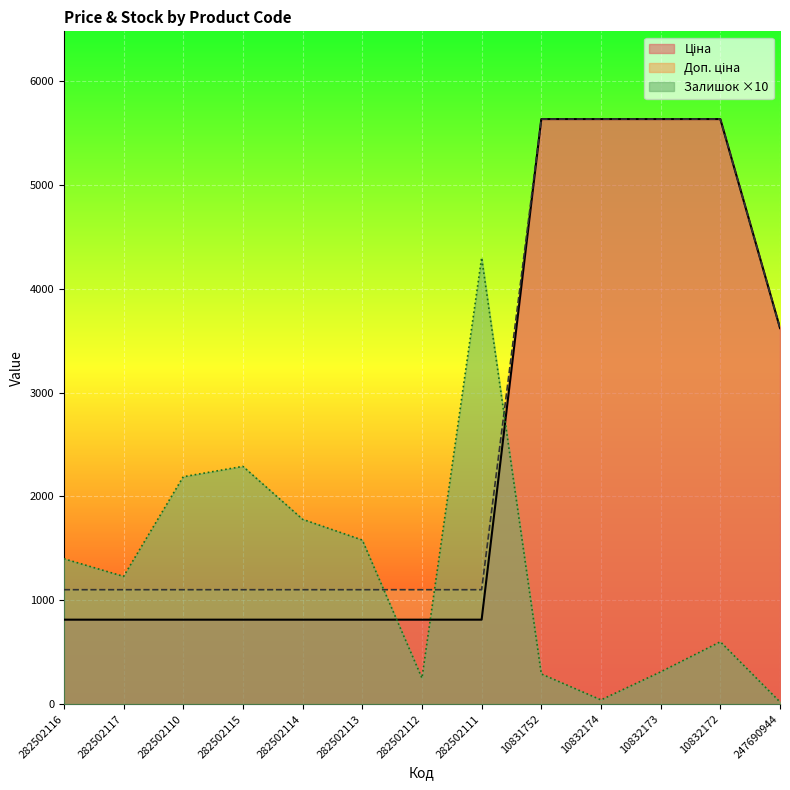

Read the Залишок value at 10832172.

600.0